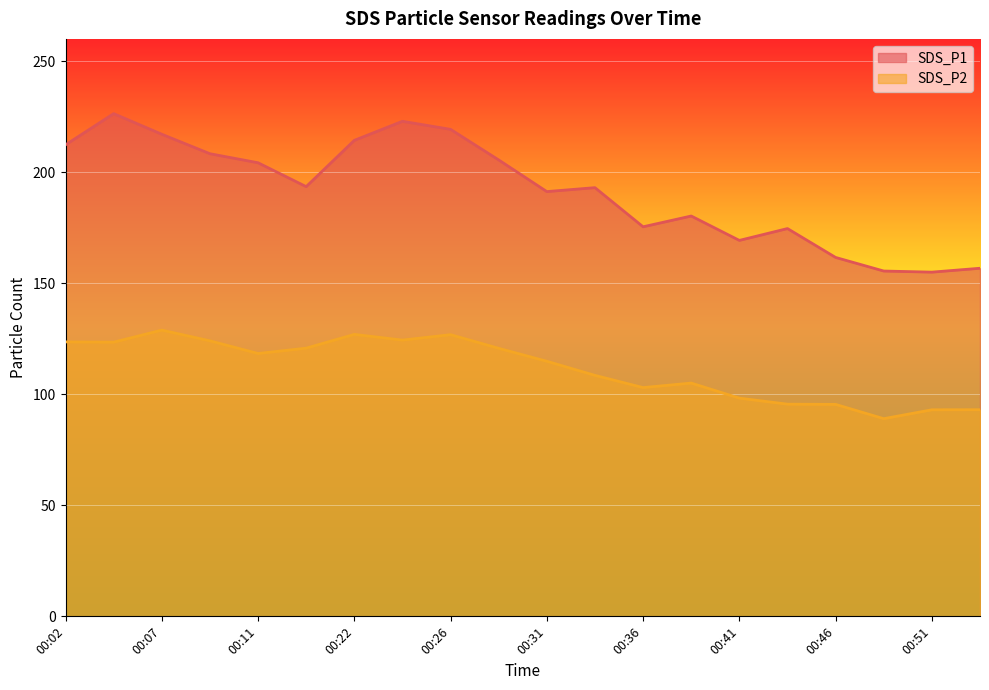

Between 00:11 and 00:46, which is larger?

00:11